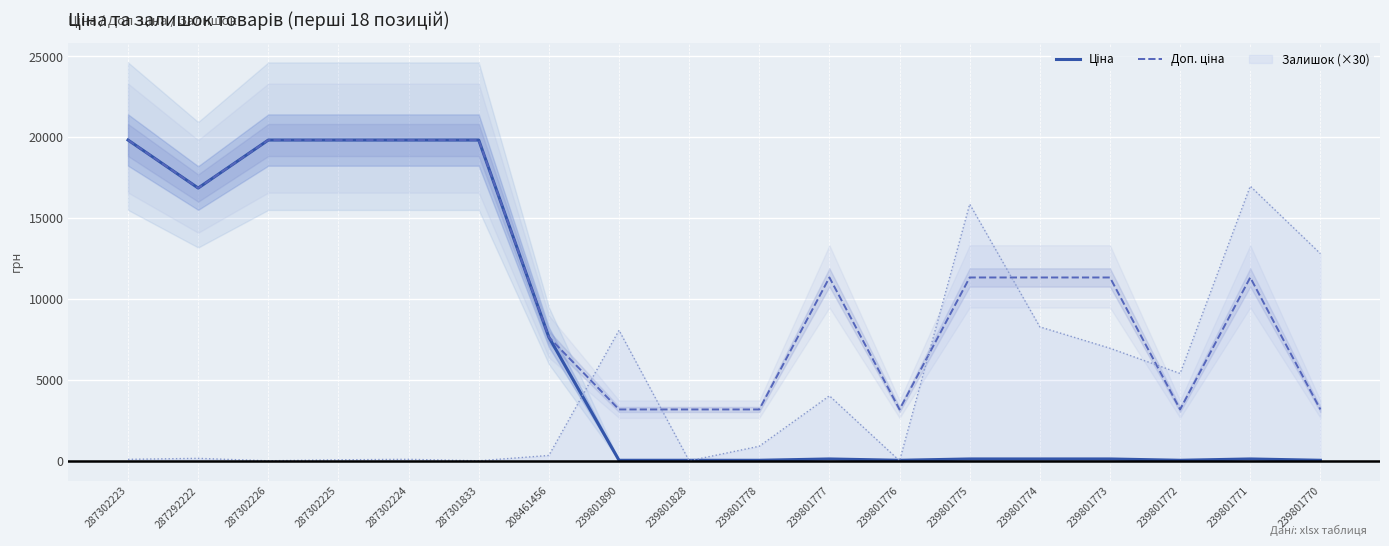

What is the sum of the Доп. ціна values at 208461456 and 287302224?

27472.9